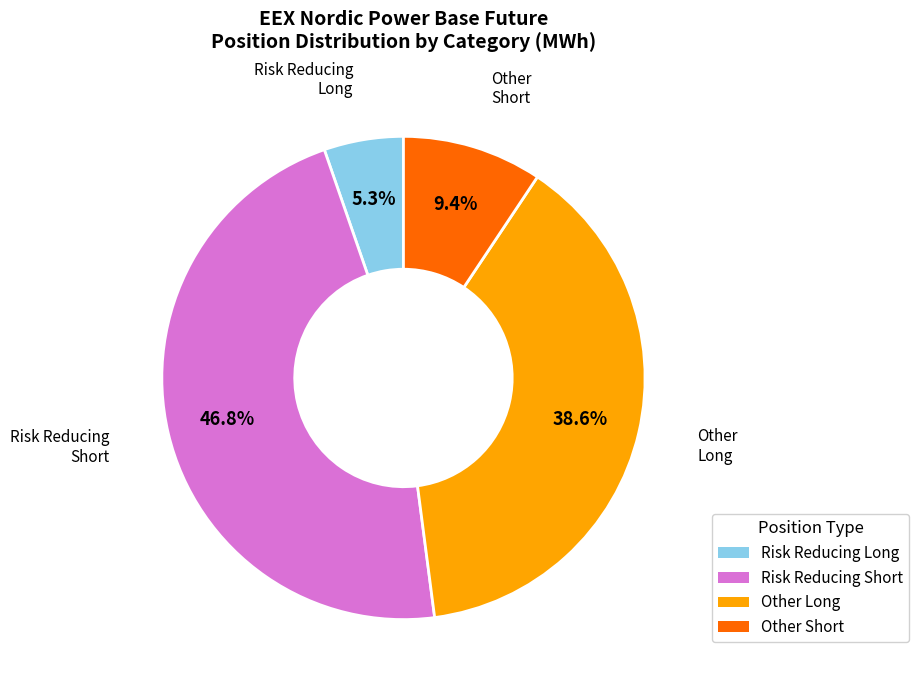

Which category has the biggest portion of the pie?

Risk Reducing Short